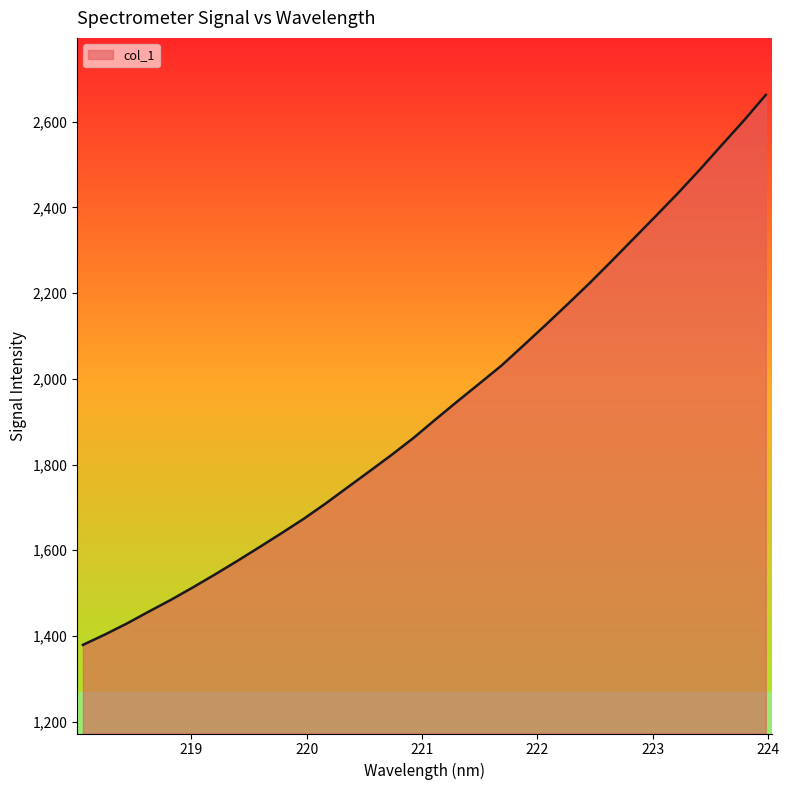

What is the difference between the maximum and minimum values?

1283.5